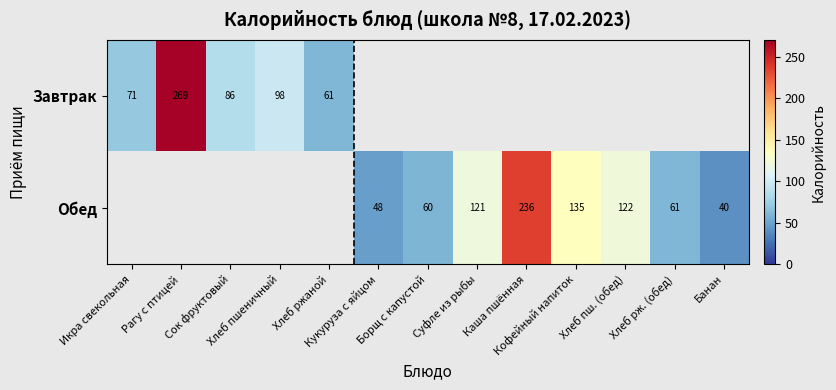

At which category does the chart reach its minimum across all series?

Банан